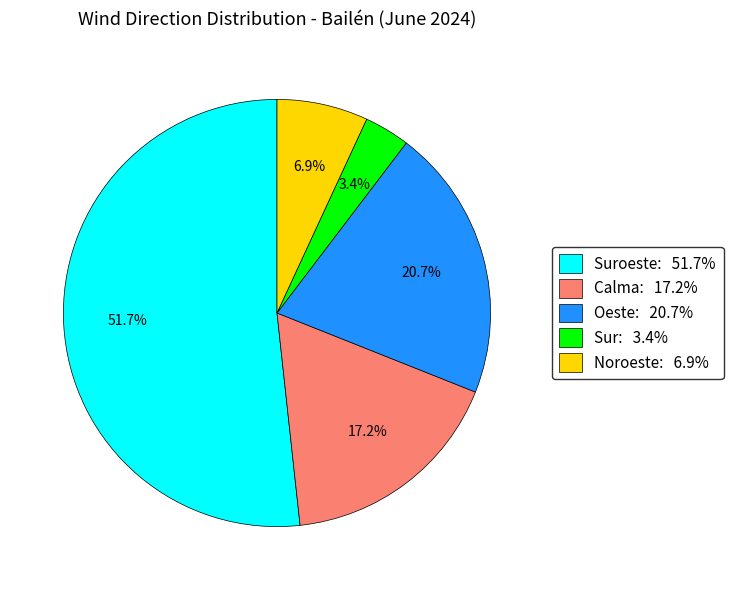

Does any single category account for the majority?

Yes